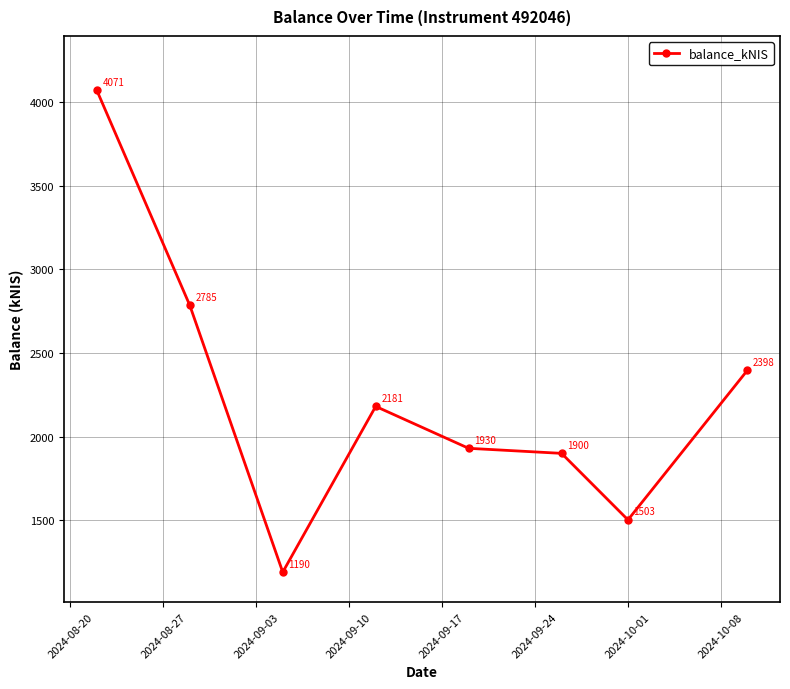

What is the greatest value displayed?

4070.9